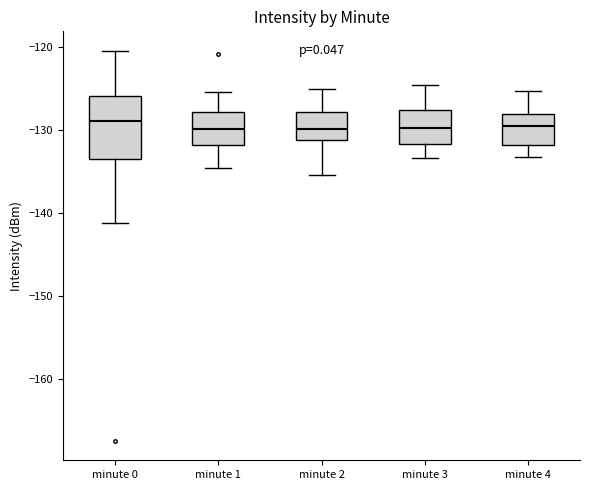

Reading left to right, read every box against the y-axis: the position of its median line, the range the box covers, and the ends of its whiskers. The values are not printed on the chart, so give them approximately, as read against the axis.

minute 0: median -129, box -134 to -126, whiskers -141 to -121
minute 1: median -130, box -132 to -128, whiskers -135 to -125
minute 2: median -130, box -131 to -128, whiskers -135 to -125
minute 3: median -130, box -132 to -128, whiskers -133 to -125
minute 4: median -130, box -132 to -128, whiskers -133 to -125